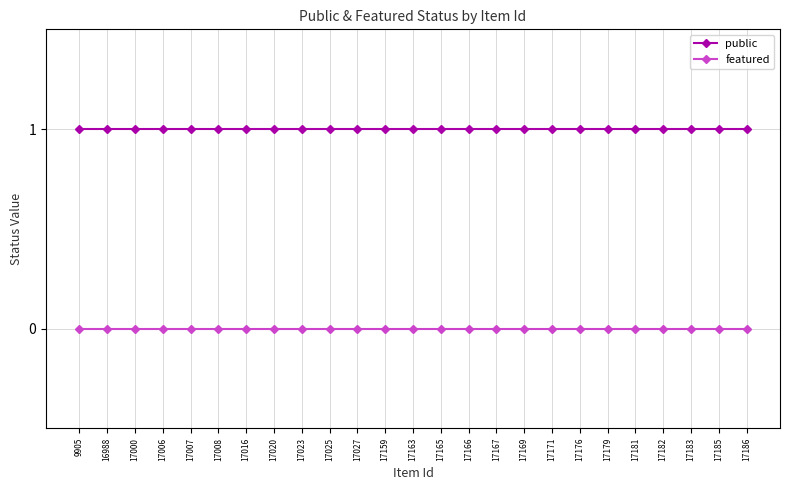

Is the value of public at 17186 greater than the value of featured at 17182?

Yes